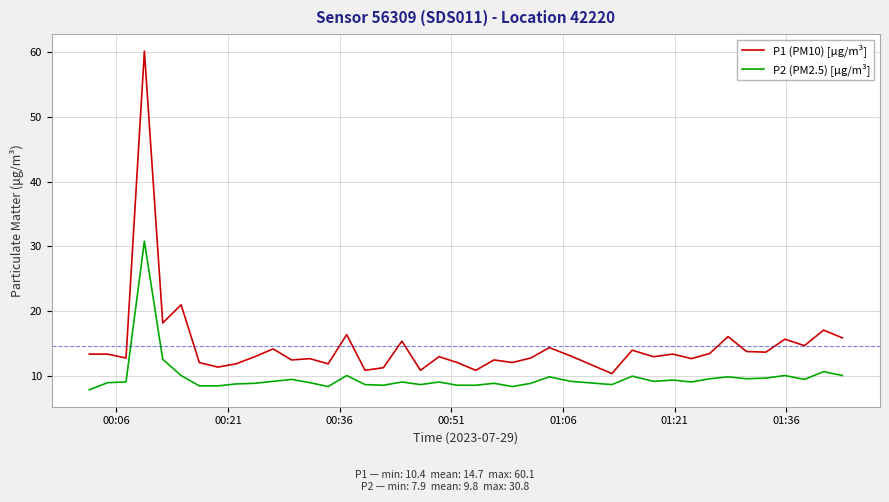

What is the difference between the maximum and minimum values in the P2 (PM2.5) [µg/m³] series?

22.9